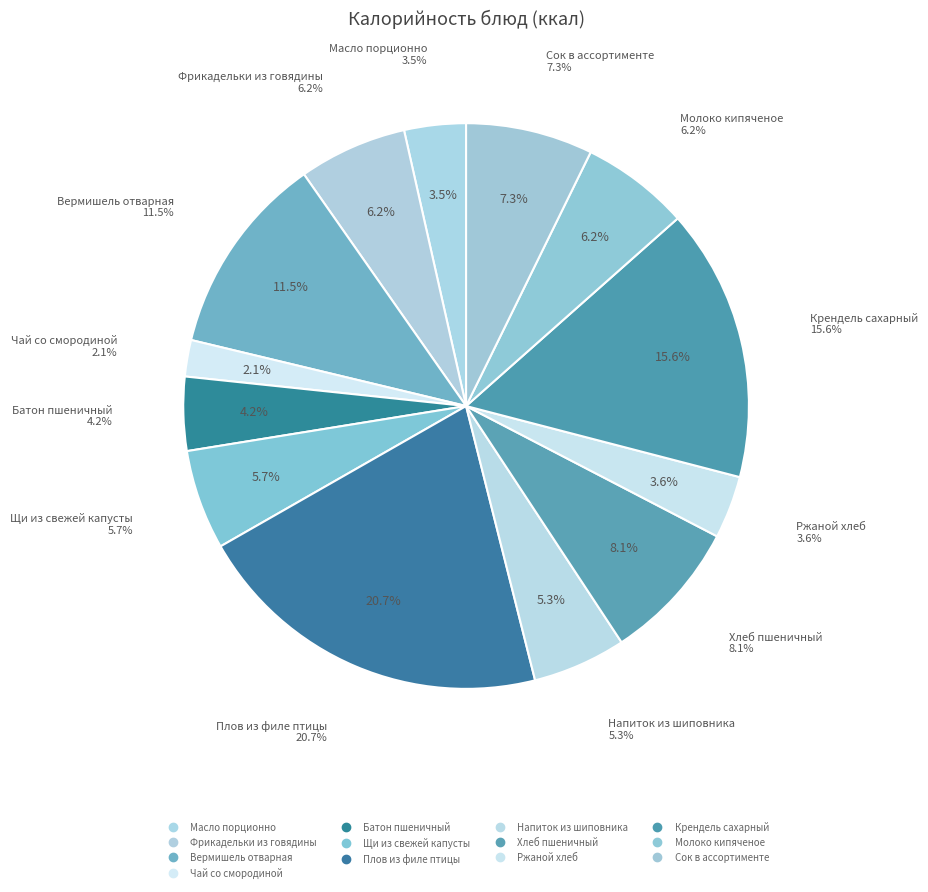

What is the ratio of the value at Ржаной хлеб to the value at Вермишель отварная?

0.3